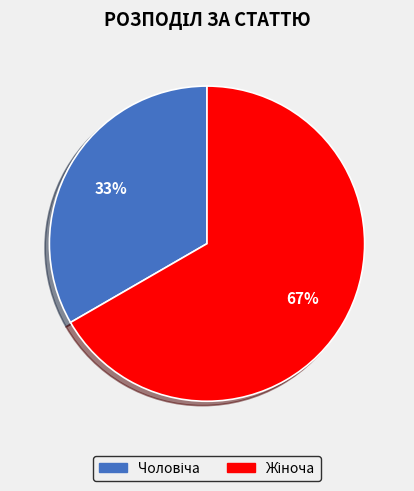

To the nearest percent, what is the average slice percentage?

50%